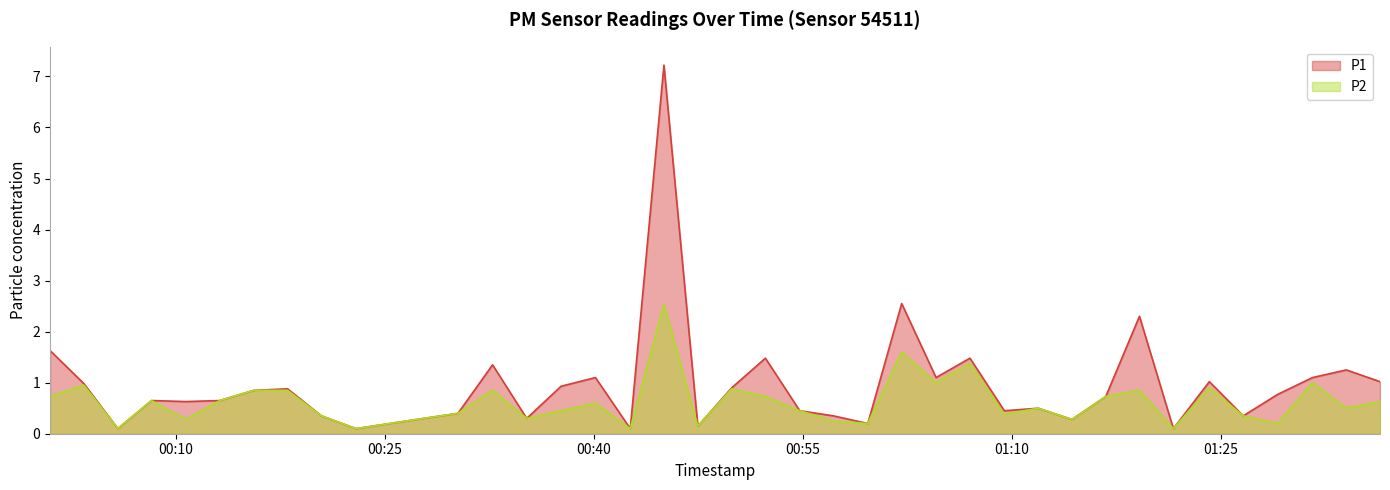

What is the label of the 32nd point from the left?

2023-03-14T01:16:44